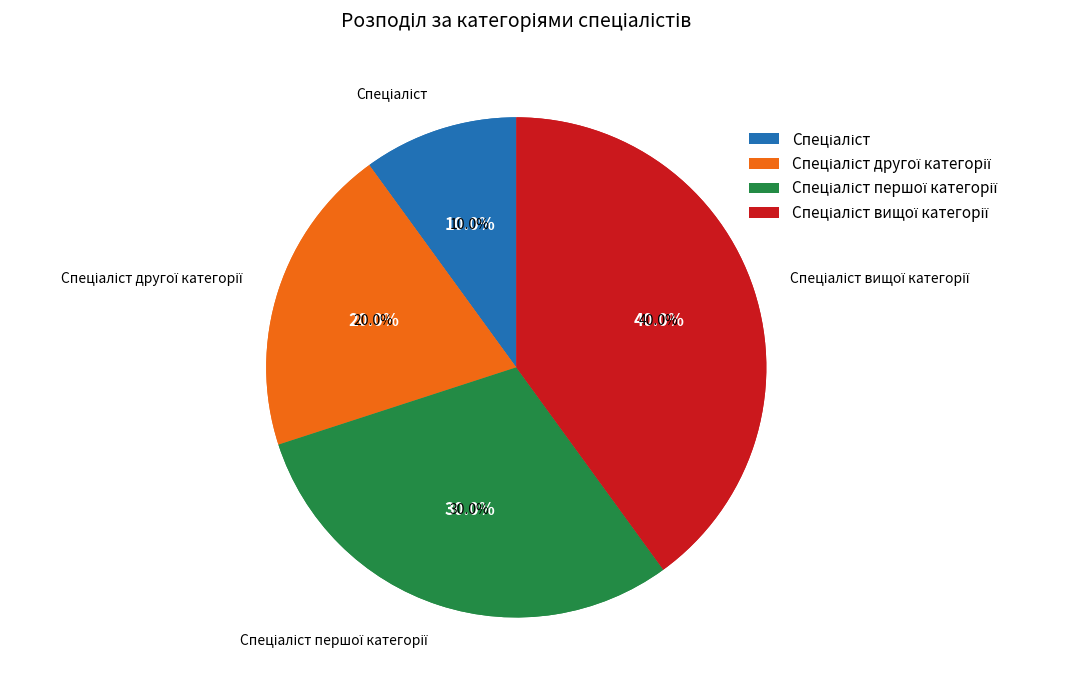

Is it true that Спеціаліст is 18% of the pie?

False